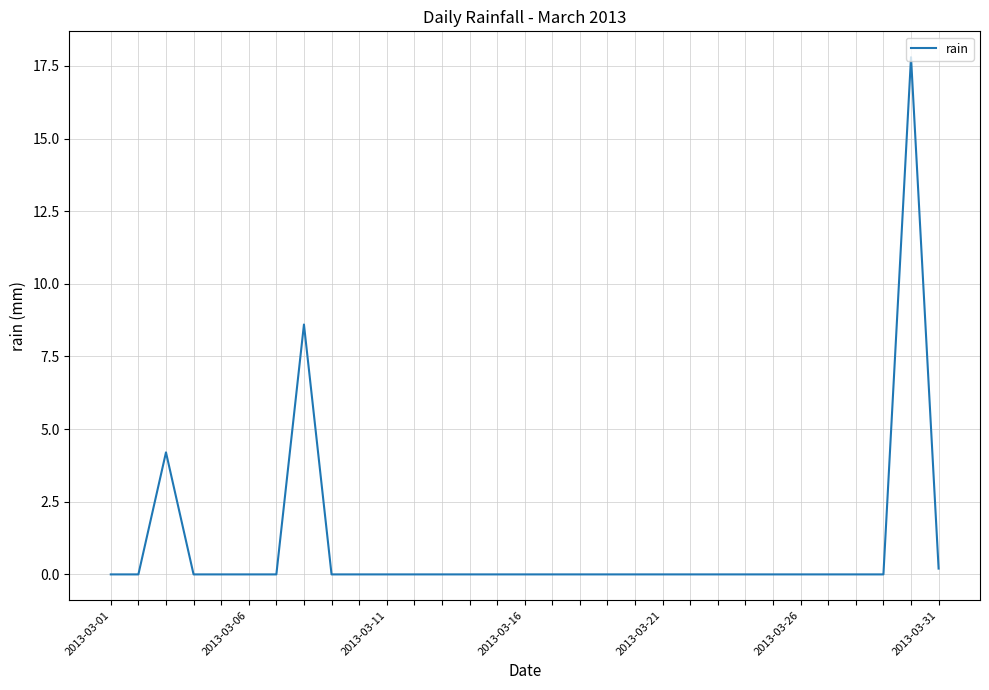

What is the difference between the maximum and minimum values?

17.8